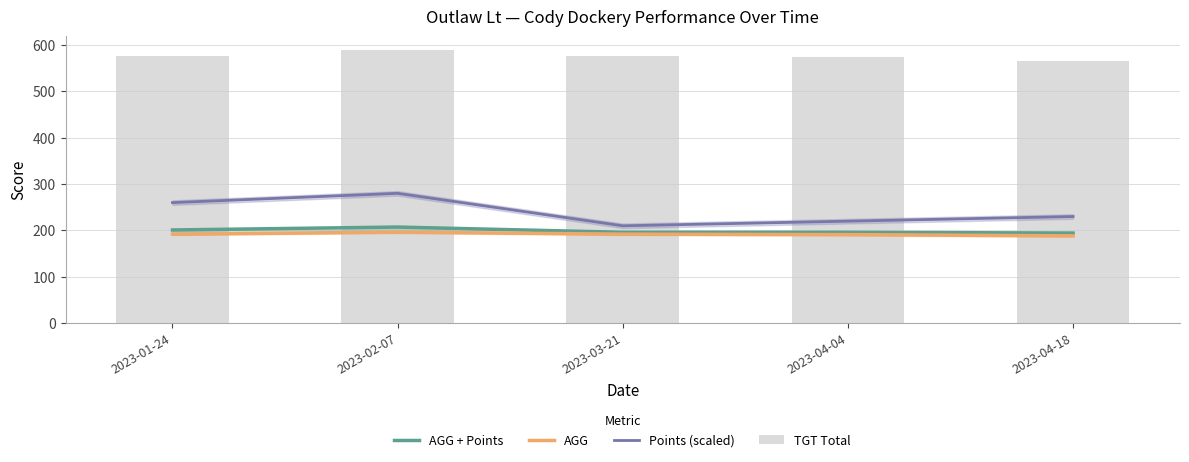

Reading right to left, extract all data points from this chart.

AGG + Points: 194.3	196.0	196.0	207.3	201.0
AGG: 188.3	191.0	192.0	196.3	192.0
Points (scaled): 230.0	220.0	210.0	280.0	260.0
TGT Total: 565.0	573.0	576.0	589.0	576.0